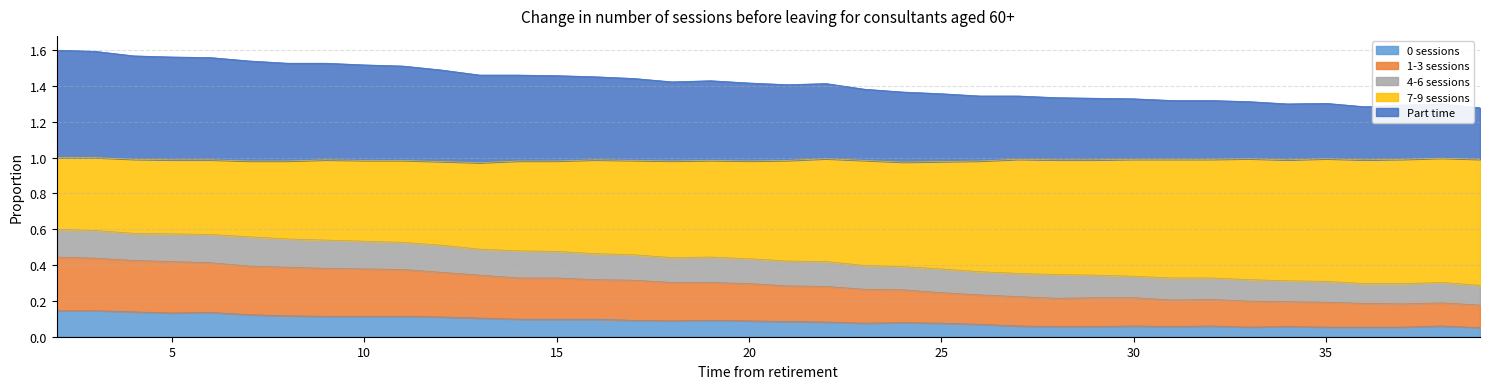

How many categories are shown in the chart?

38